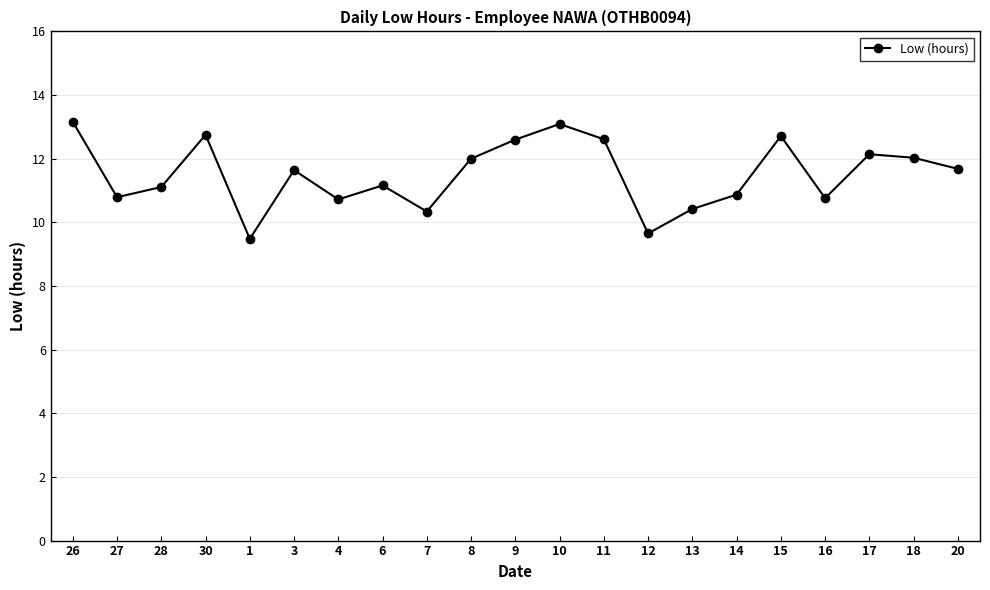

What is the label of the 18th point from the right?

30